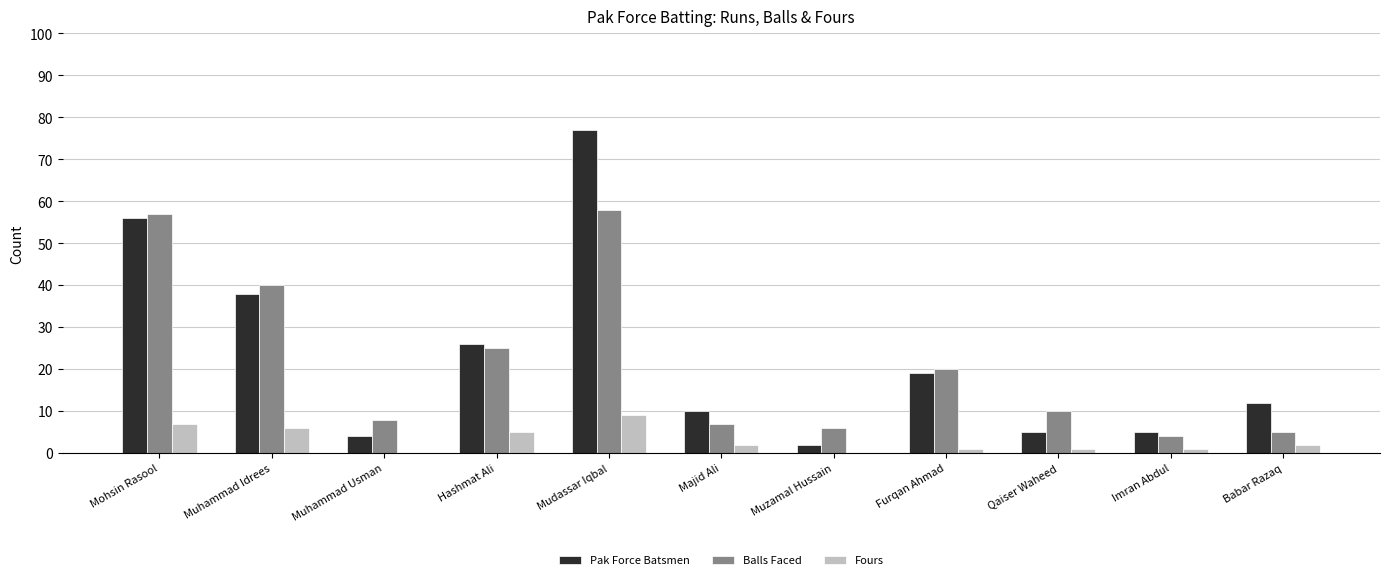

What is the highest value of the Pak Force Batsmen series?

77